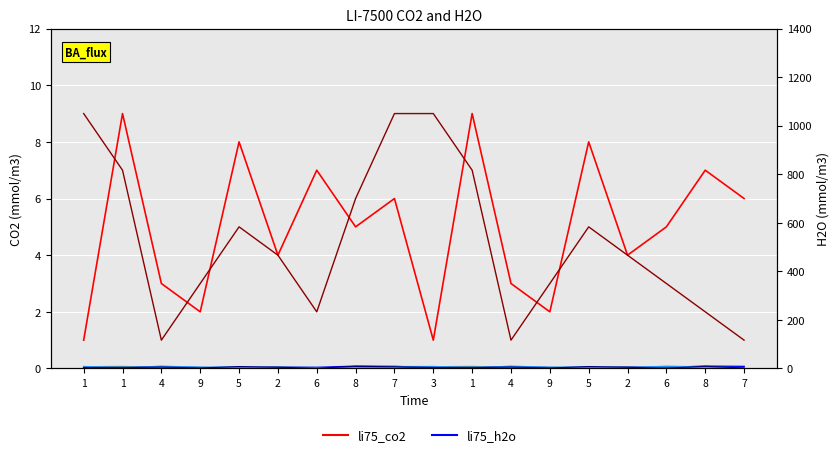

Is it true that col_3 equals 5 at 5?

True